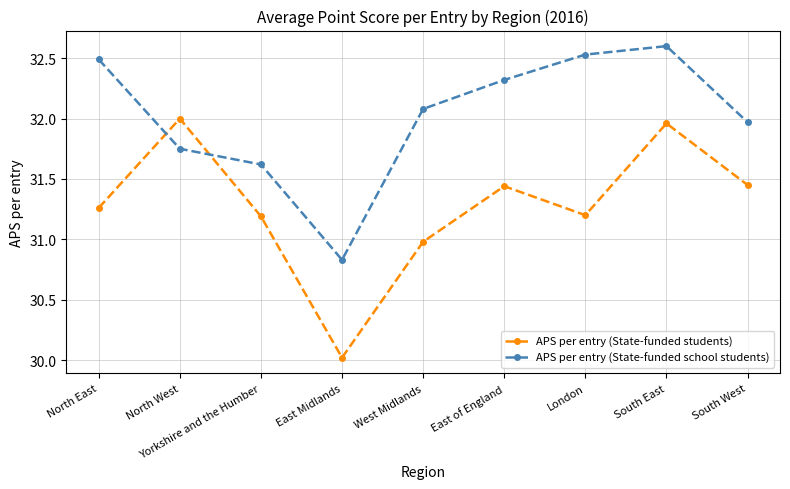

Where do APS per entry (State-funded school students) and APS per entry (State-funded students) first cross each other?

North East and North West